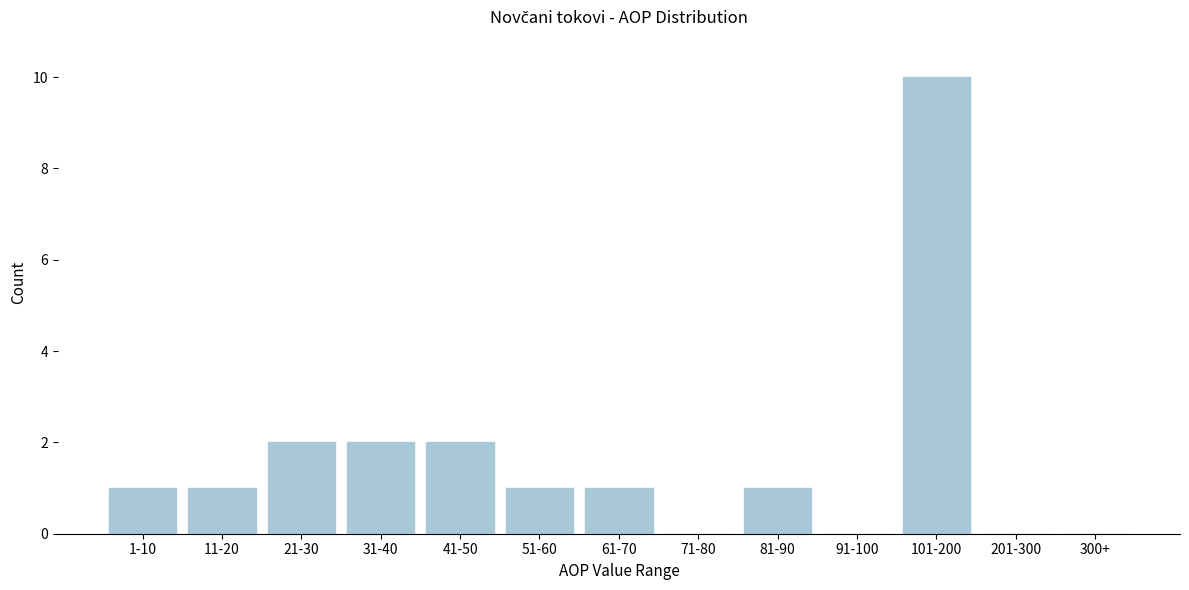

Reading left to right, transcribe all the data shown in this chart.

1-10=1	11-20=1	21-30=2	31-40=2	41-50=2	51-60=1	61-70=1	71-80=0	81-90=1	91-100=0	101-200=10	201-300=0	300+=0